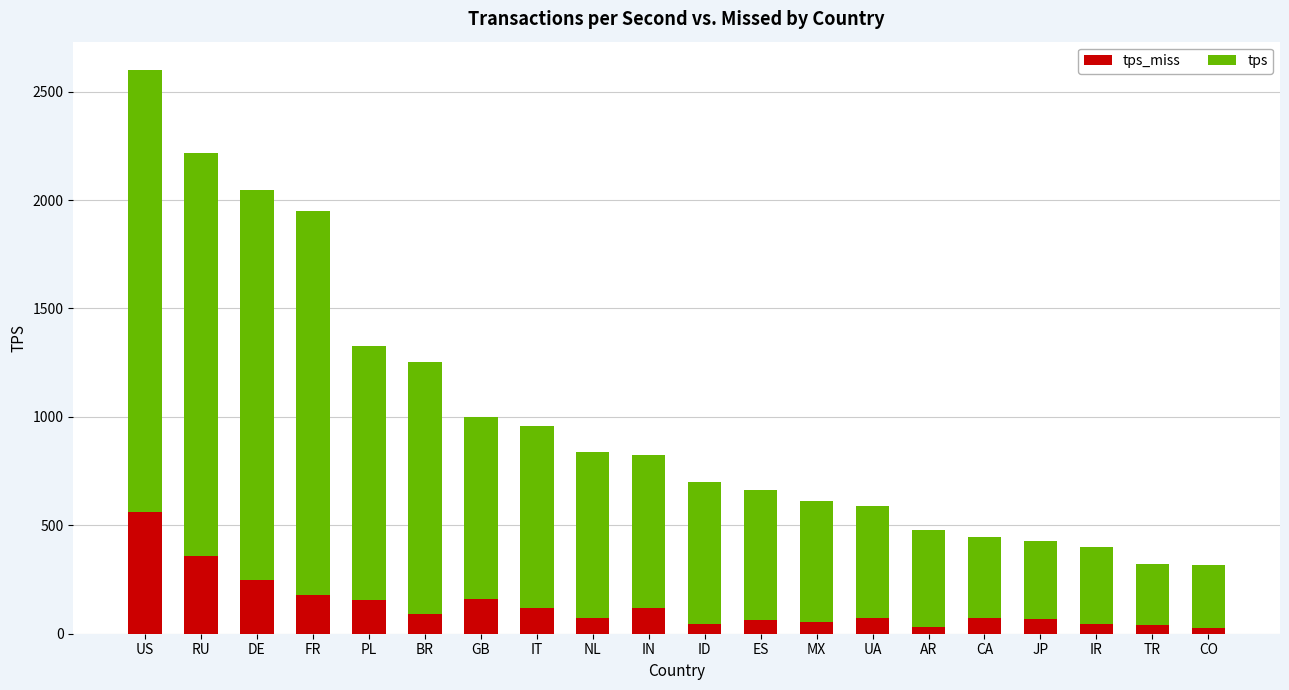

What is the total value across all series at RU?

2215.5